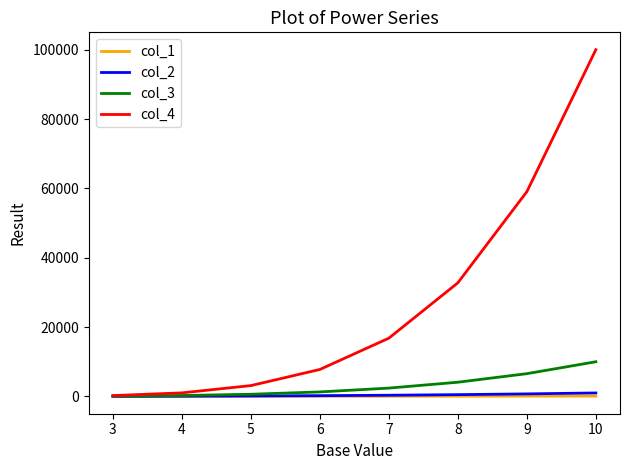

What is the maximum value shown in the chart?

100000